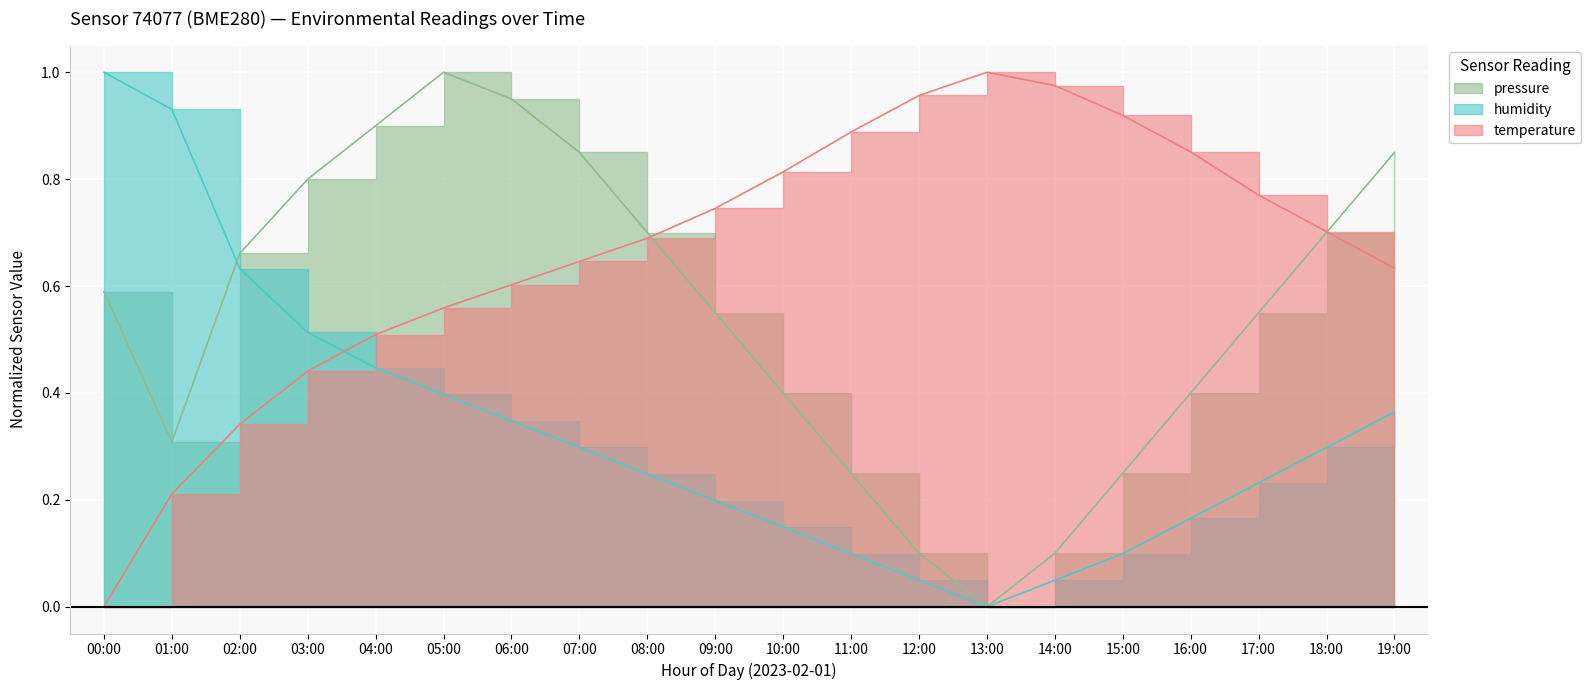

How many data points in humidity are above 0?

19